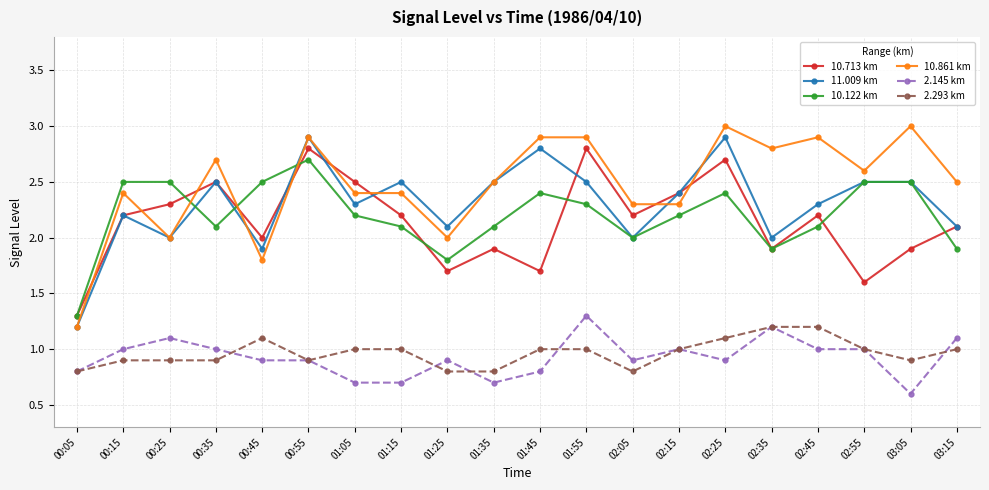

What is the value of the 2.293 km point at the 16th from the left?

1.2